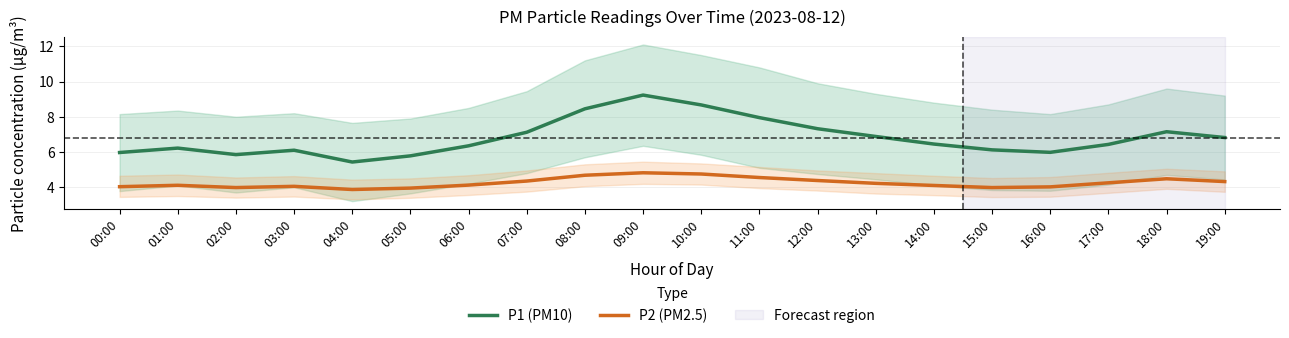

How many values in the P1 (PM10) series exceed 6?

15